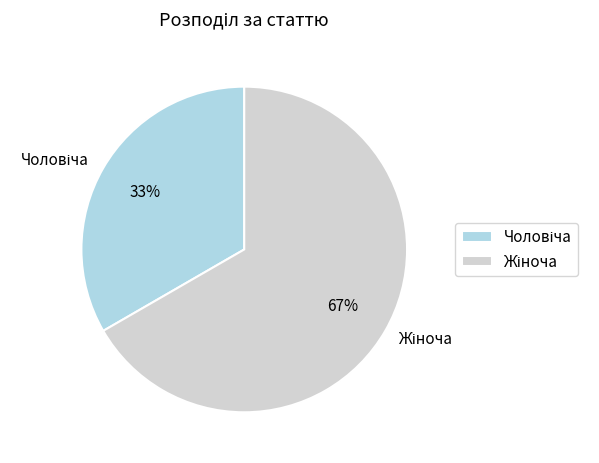

To the nearest percent, what is the average slice percentage?

50%